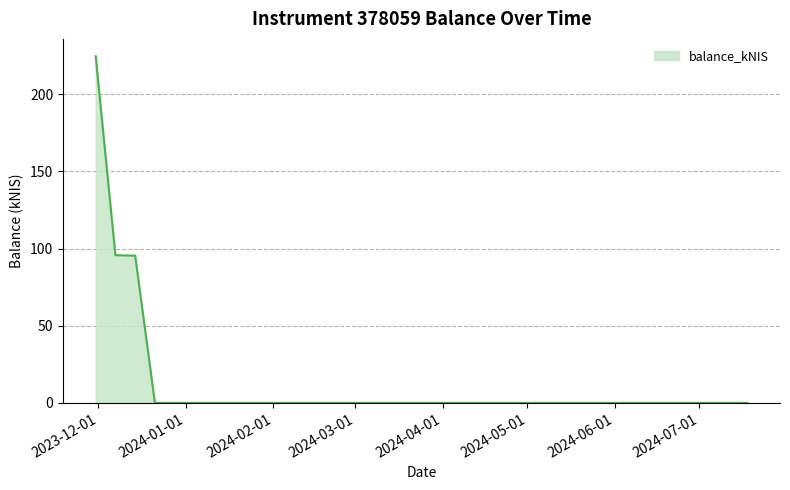

How many values are below 95?

3